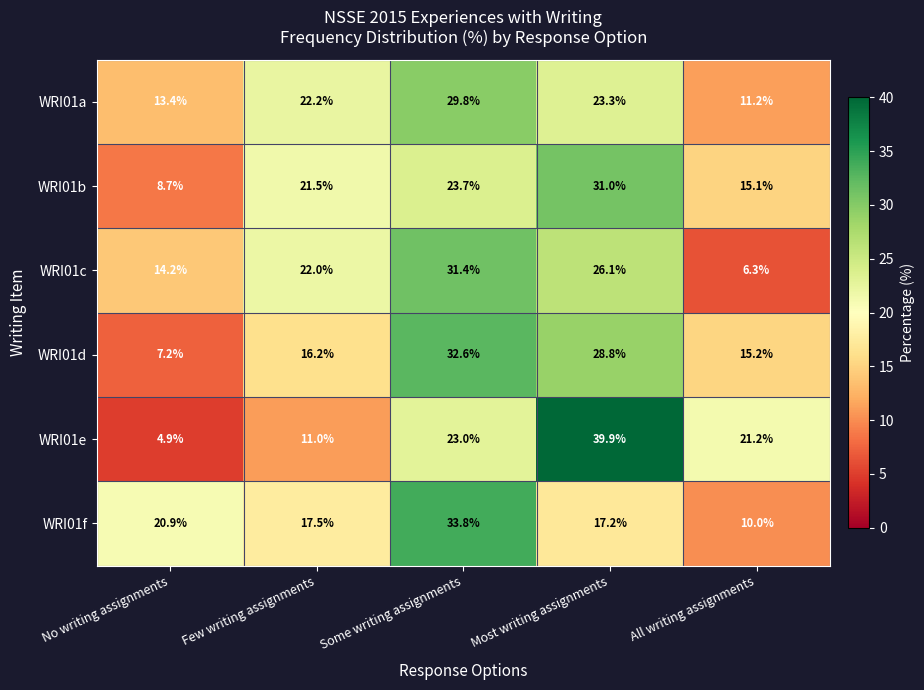

List the labels in order of WRI01c value, largest first.

Some writing assignments, Most writing assignments, Few writing assignments, No writing assignments, All writing assignments